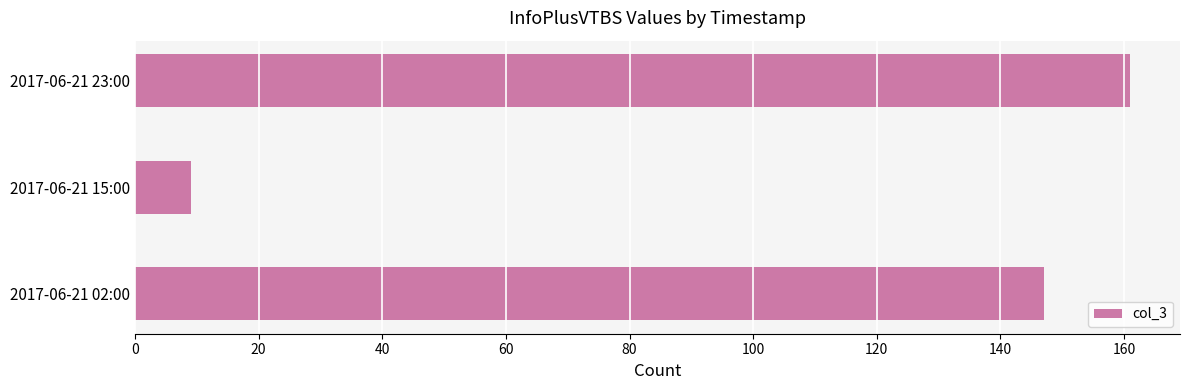

Reading bottom to top, extract all data points from this chart.

2017-06-21 02:00=147	2017-06-21 15:00=9	2017-06-21 23:00=161